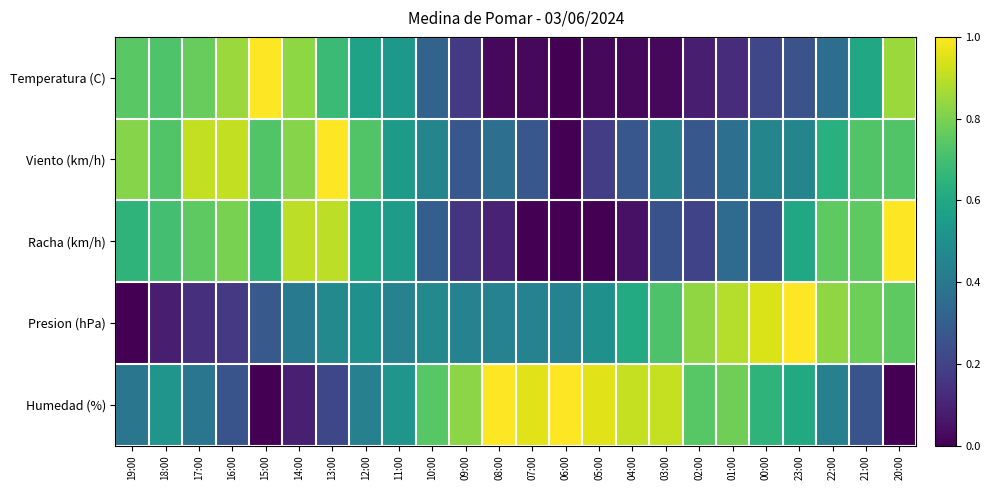

Reading left to right, list all the values displayed in this chart.

Temperatura (C): 19:00=0.7	18:00=0.7	17:00=0.8	16:00=0.9	15:00=1.0	14:00=0.8	13:00=0.7	12:00=0.6	11:00=0.5	10:00=0.3	09:00=0.2	08:00=0.0	07:00=0.0	06:00=0.0	05:00=0.0	04:00=0.0	03:00=0.0	02:00=0.1	01:00=0.1	00:00=0.2	23:00=0.3	22:00=0.4	21:00=0.6	20:00=0.9
Viento (km/h): 19:00=0.8	18:00=0.7	17:00=0.9	16:00=0.9	15:00=0.7	14:00=0.8	13:00=1.0	12:00=0.7	11:00=0.5	10:00=0.5	09:00=0.3	08:00=0.4	07:00=0.3	06:00=0.0	05:00=0.2	04:00=0.3	03:00=0.5	02:00=0.3	01:00=0.4	00:00=0.5	23:00=0.5	22:00=0.6	21:00=0.7	20:00=0.7
Racha (km/h): 19:00=0.7	18:00=0.7	17:00=0.8	16:00=0.8	15:00=0.7	14:00=0.9	13:00=0.9	12:00=0.6	11:00=0.6	10:00=0.3	09:00=0.1	08:00=0.1	07:00=0.0	06:00=0.0	05:00=0.0	04:00=0.1	03:00=0.2	02:00=0.2	01:00=0.3	00:00=0.2	23:00=0.6	22:00=0.8	21:00=0.8	20:00=1.0
Presion (hPa): 19:00=0.0	18:00=0.1	17:00=0.1	16:00=0.2	15:00=0.3	14:00=0.4	13:00=0.5	12:00=0.5	11:00=0.4	10:00=0.5	09:00=0.4	08:00=0.4	07:00=0.4	06:00=0.4	05:00=0.5	04:00=0.6	03:00=0.7	02:00=0.8	01:00=0.9	00:00=0.9	23:00=1.0	22:00=0.8	21:00=0.8	20:00=0.8
Humedad (%): 19:00=0.4	18:00=0.5	17:00=0.4	16:00=0.3	15:00=0.0	14:00=0.1	13:00=0.2	12:00=0.4	11:00=0.5	10:00=0.7	09:00=0.8	08:00=1.0	07:00=1.0	06:00=1.0	05:00=1.0	04:00=0.9	03:00=0.9	02:00=0.7	01:00=0.8	00:00=0.7	23:00=0.6	22:00=0.4	21:00=0.3	20:00=0.0